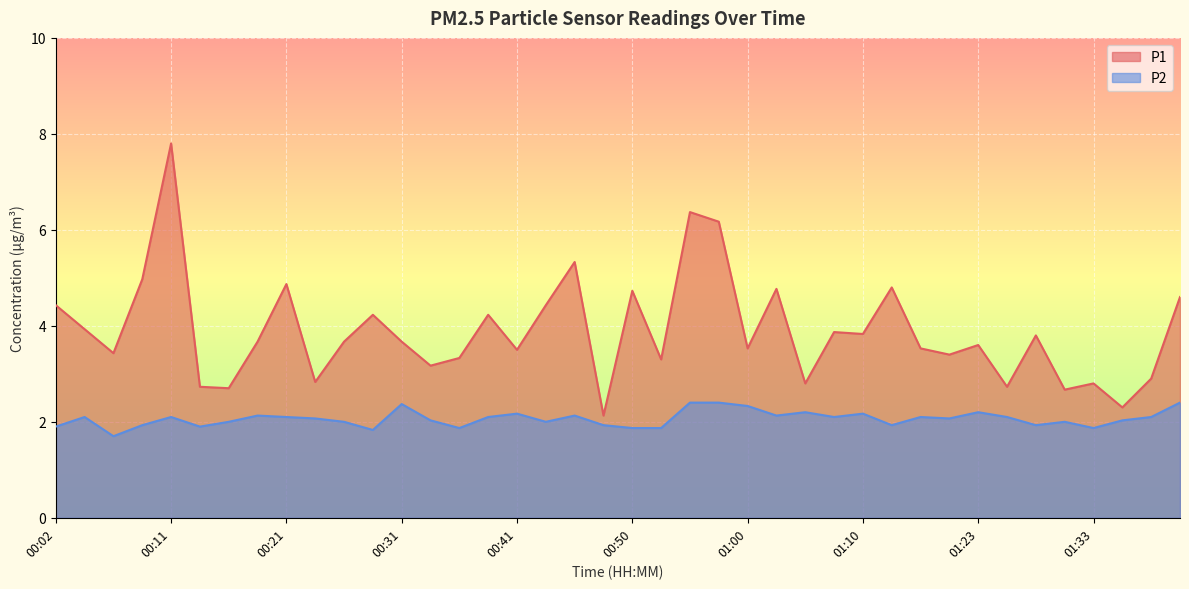

Which category has the lowest value in the P2 series?

00:06